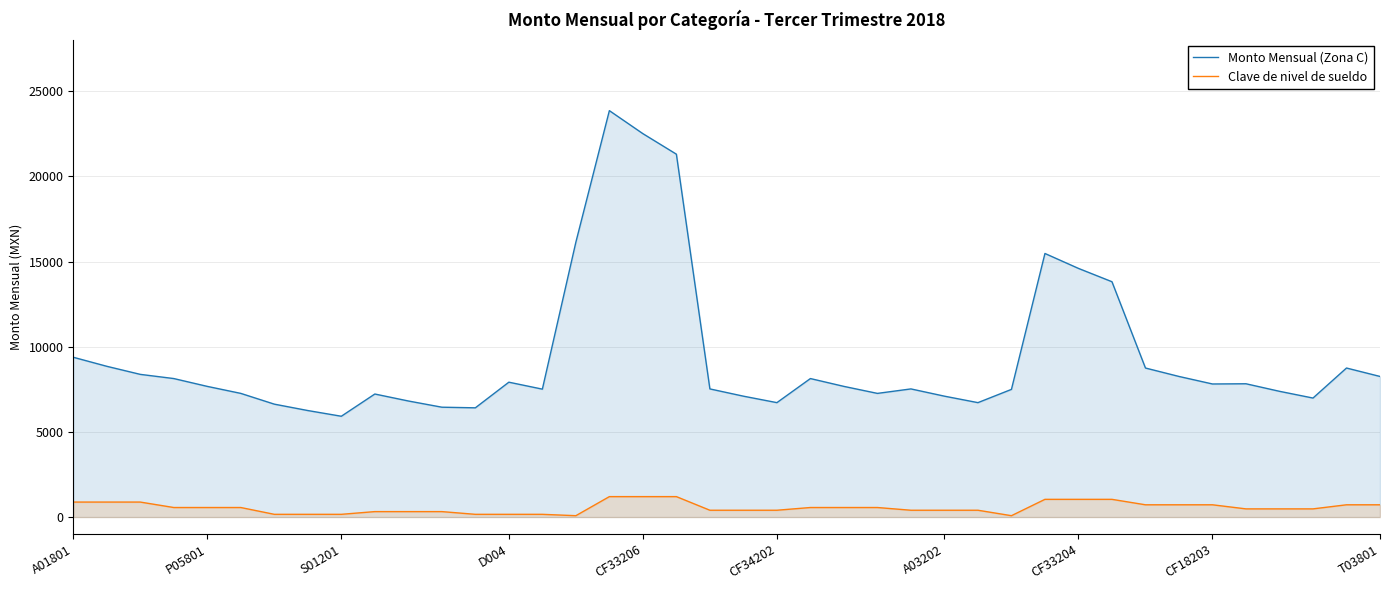

What is the average value of the Monto Mensual (Zona C) series?

9395.8